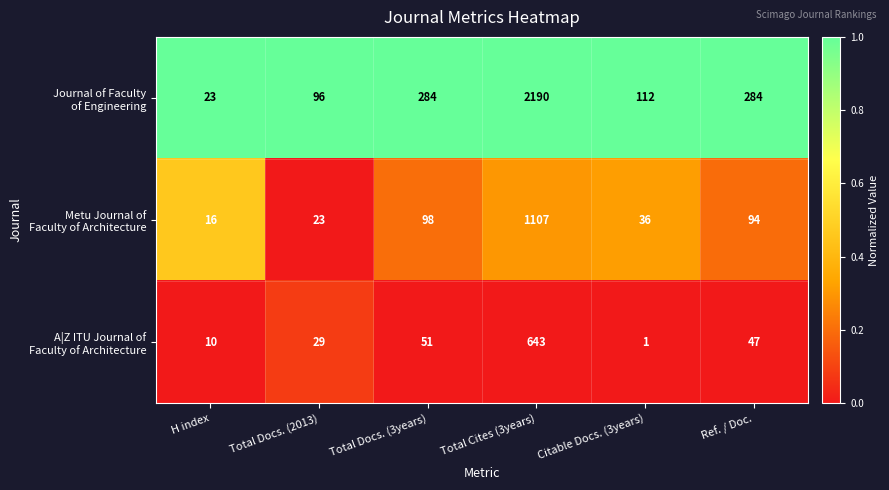

How many series are shown in this chart?

3